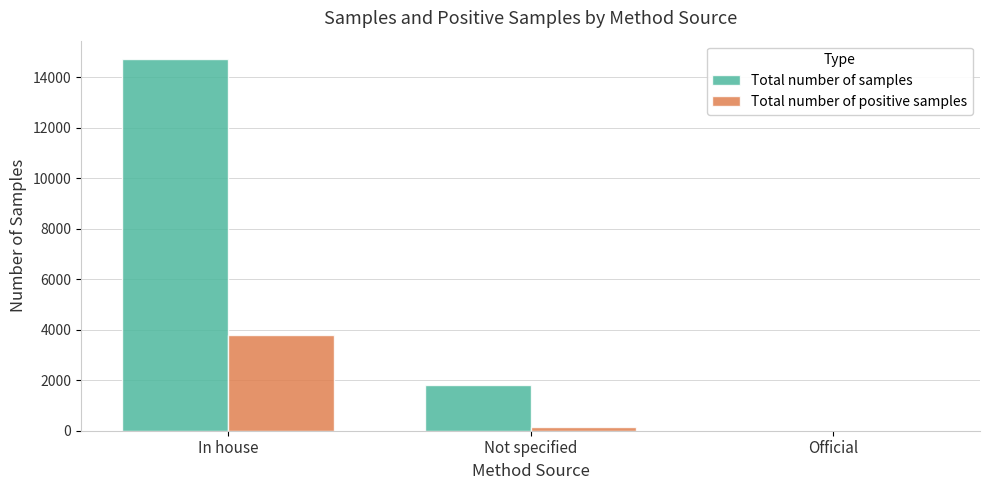

Which series has the largest range (max minus min)?

Total number of samples